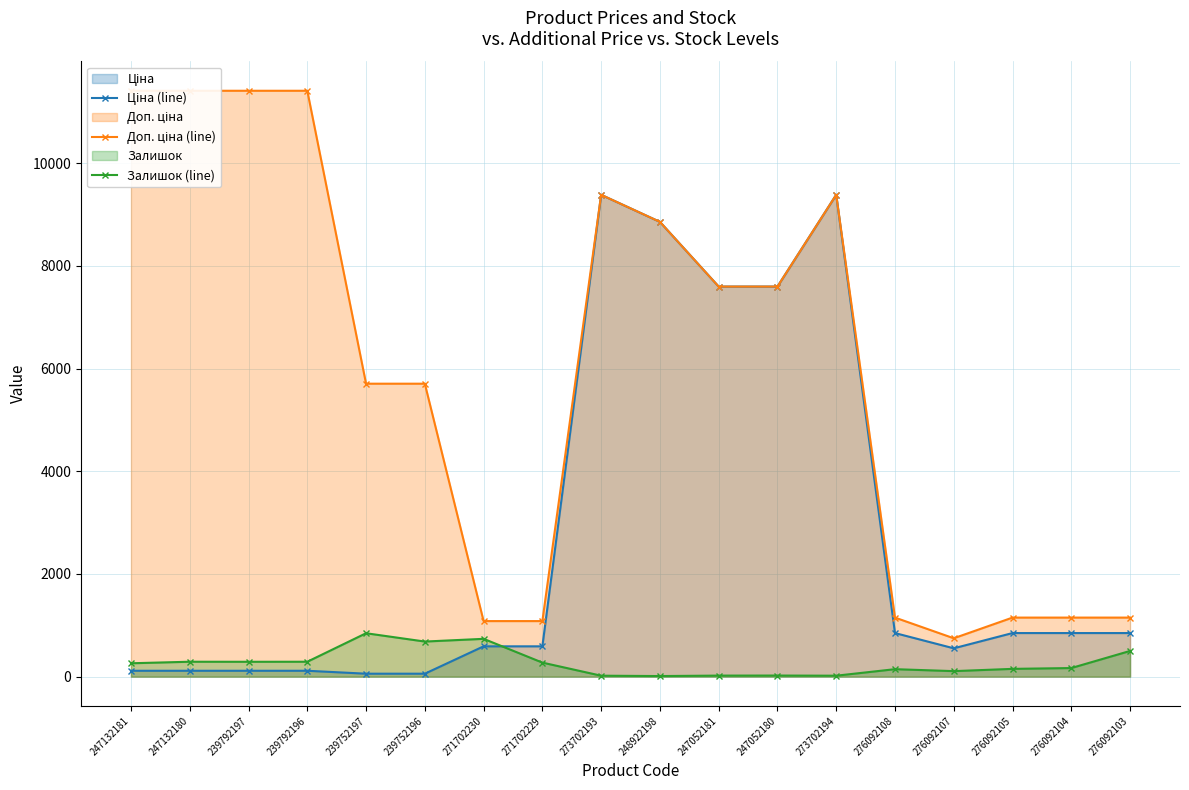

What is the total value across all series at 239752197?

6607.1